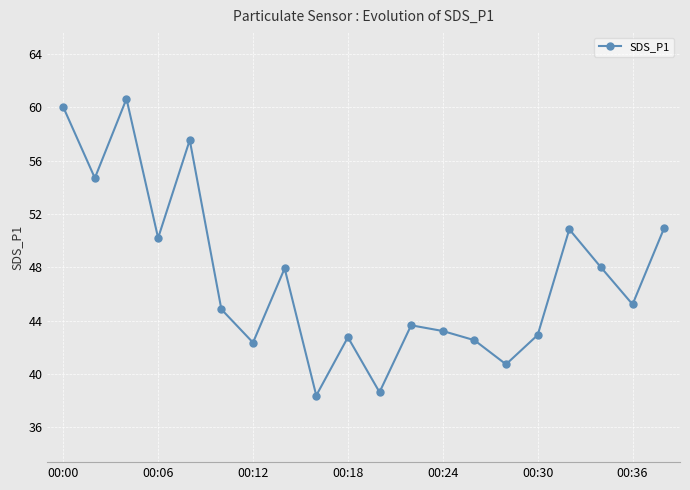

What is the minimum value shown in the chart?

38.4